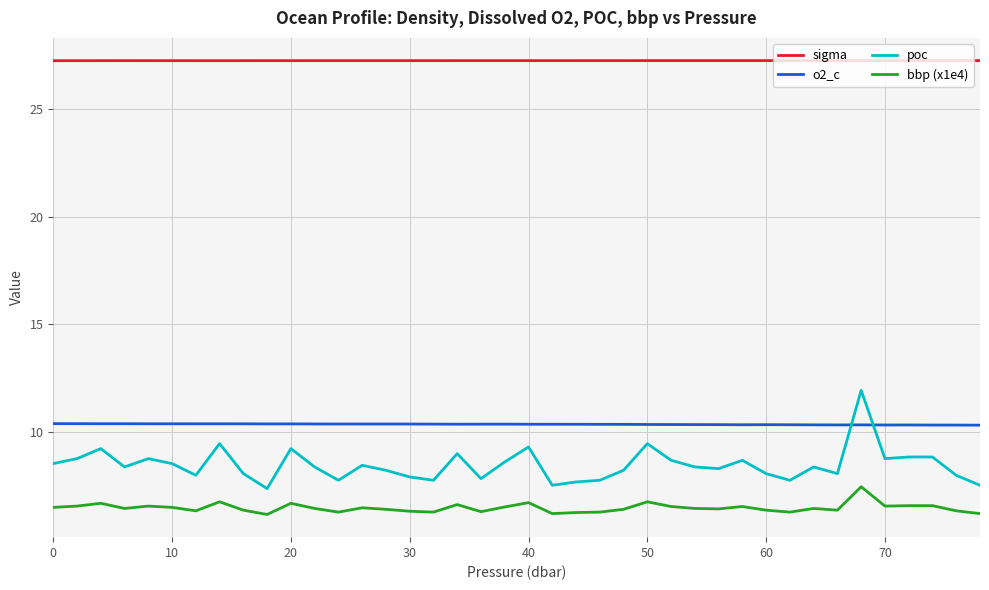

True or false: o2_c and sigma intersect in this chart.

False